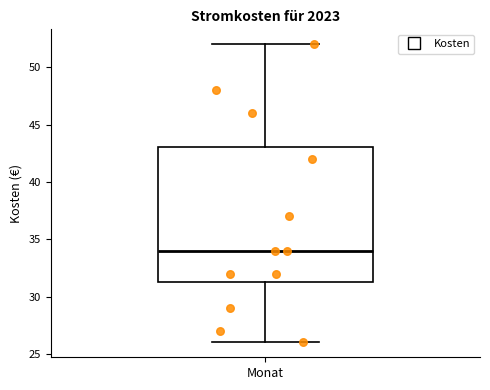

Read this box plot against the y-axis: the position of the median line, the range covered by the box, and the ends of both whiskers. The values are not printed on the chart, so give them approximately, as read against the axis.

median 34.0, box 31.5 to 43.0, whiskers 26.0 to 52.0